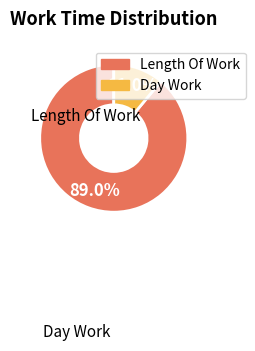

Is there a majority slice in this chart?

Yes